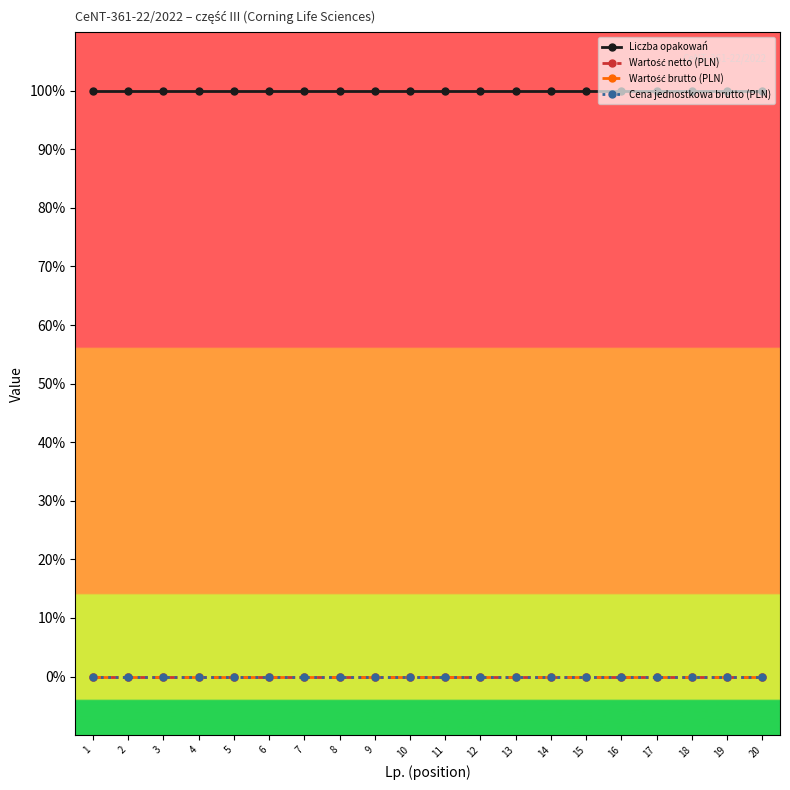

Which label corresponds to the smallest value in the chart?

1